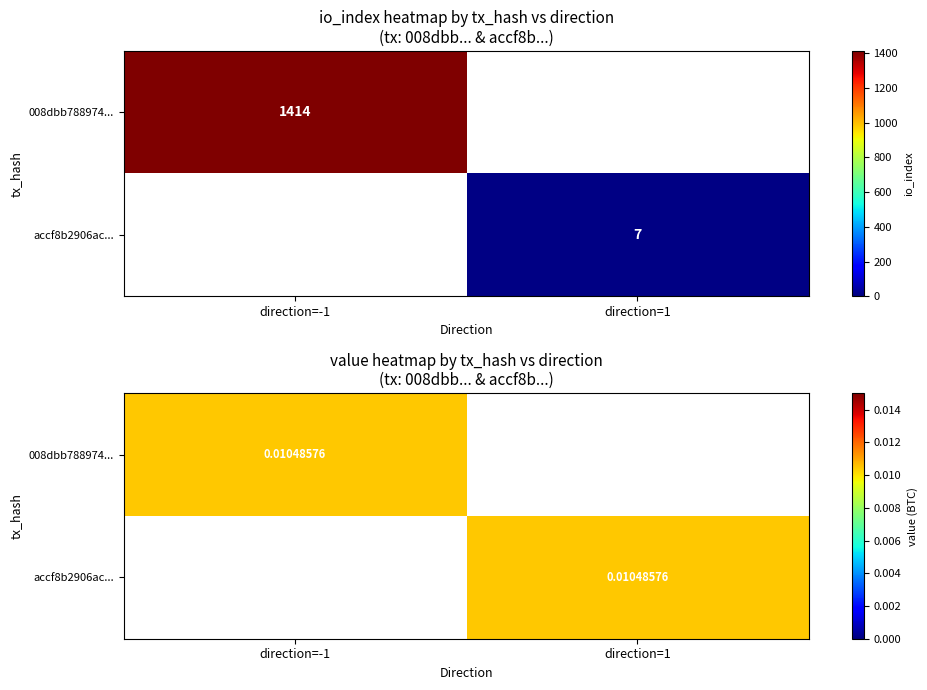

Is it true that accf8b2906ac95d0226bef773ca741a8c09072f equals 2 at -1?

False